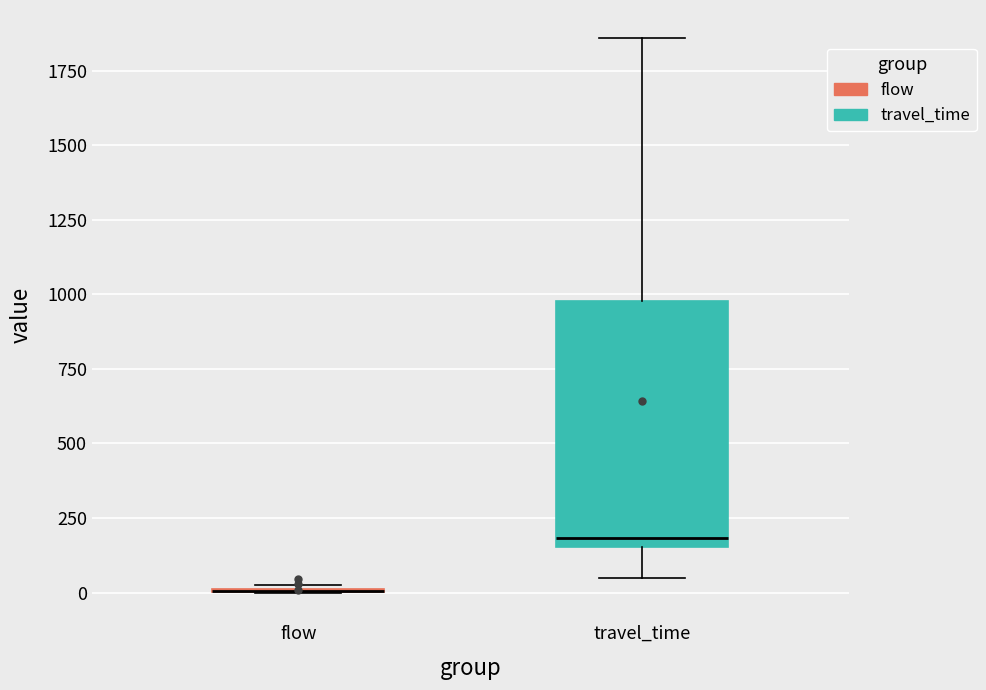

Reading left to right, transcribe this box plot: for each box, give where its median line is, the range the box spans, and where its two whiskers end, as read against the y-axis. The values are not printed on the chart, so give them approximately, as read against the axis.

flow: box collapsed to a line at 0, whiskers 0 to 0
travel_time: median 200, box 150 to 1000, whiskers 50 to 1850